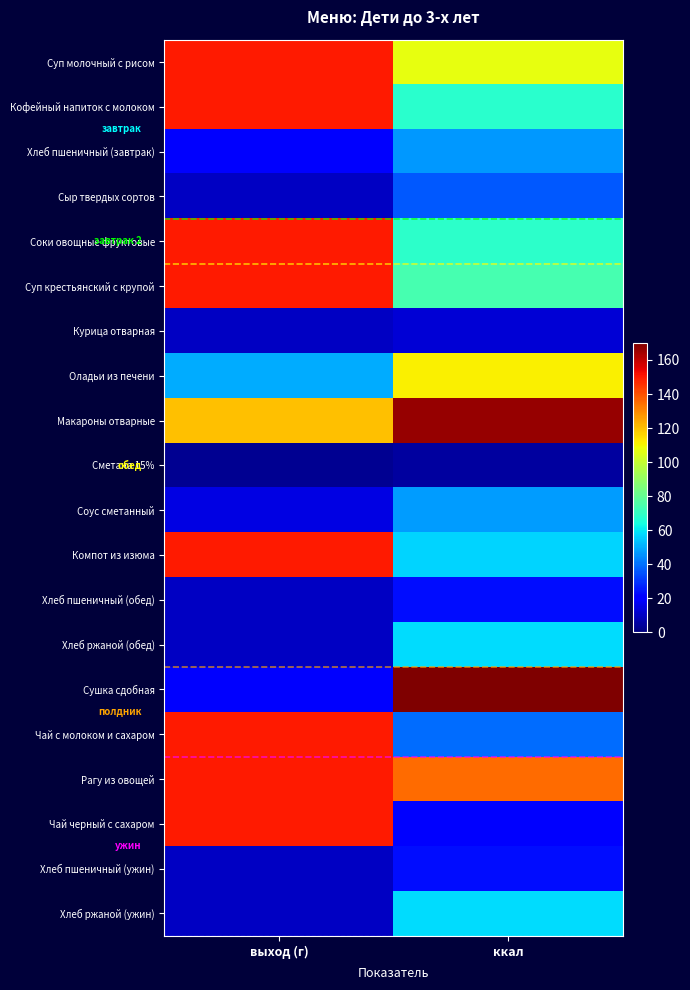

At which category does the chart reach its minimum across all series?

выход (г)